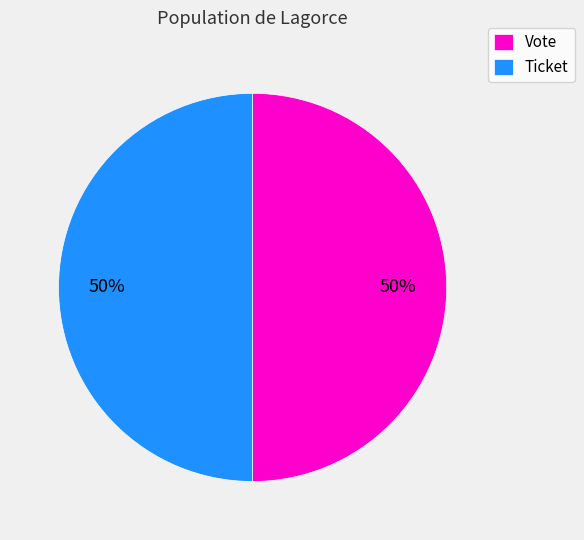

The Ticket slice represents 12% of the pie. True or false?

False